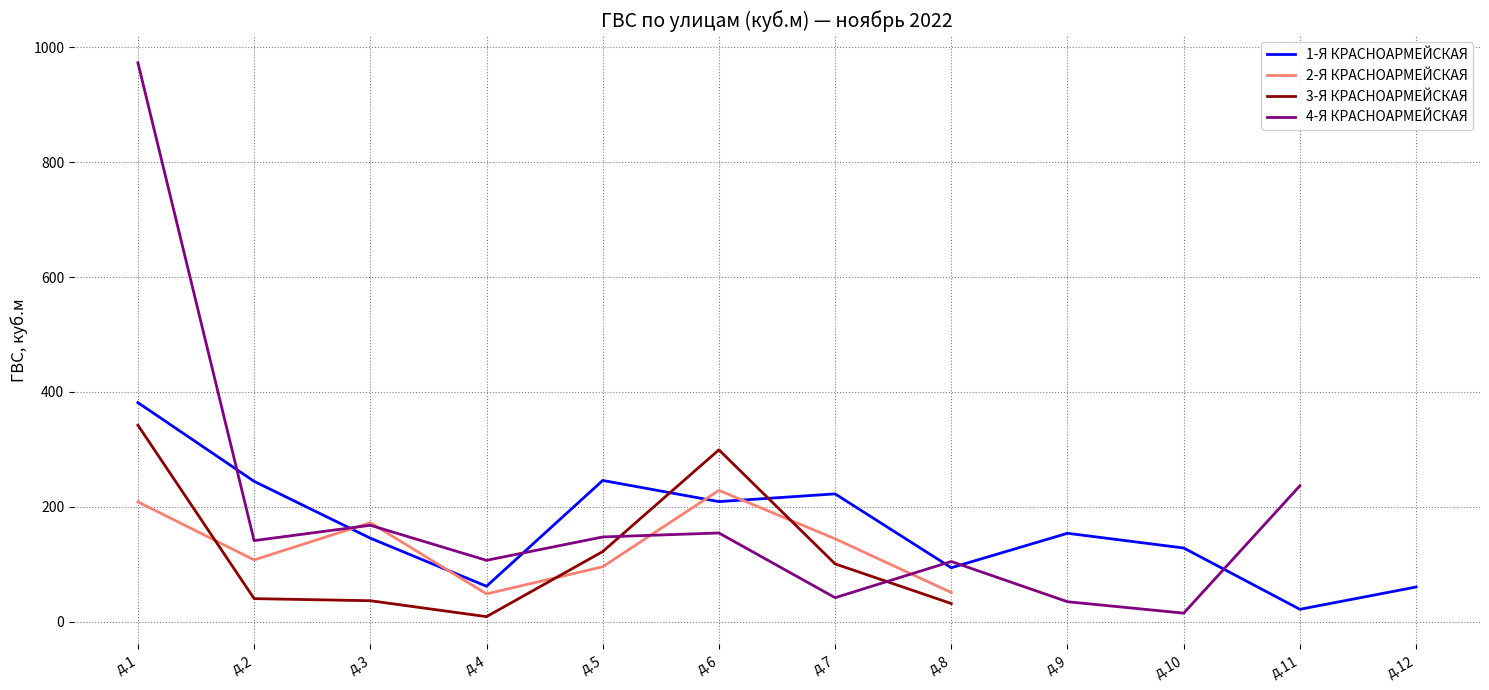

True or false: 2-Я КРАСНОАРМЕЙСКАЯ and 3-Я КРАСНОАРМЕЙСКАЯ cross at least once.

True